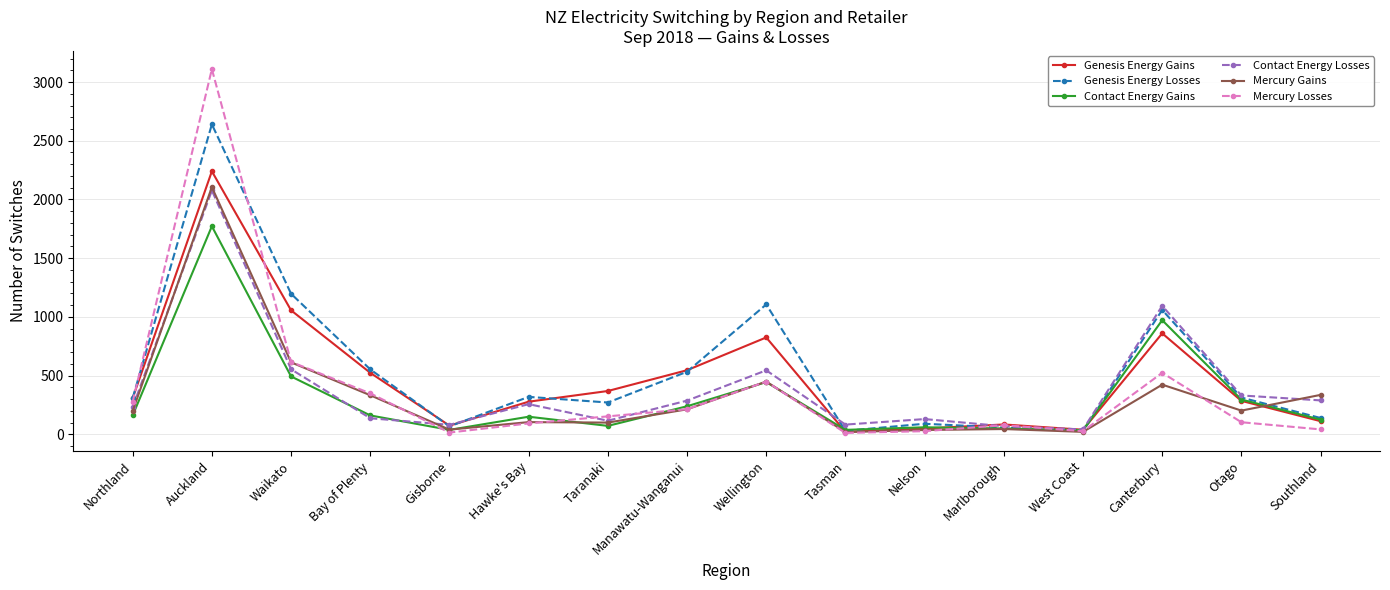

What is the label of the 3rd point from the right?

Canterbury